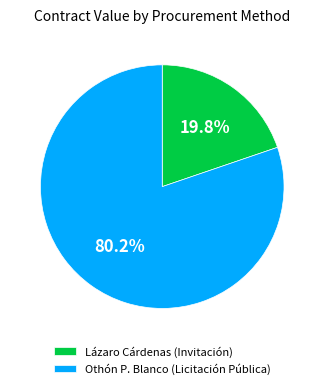

To the nearest percent, what is the combined percentage of Lázaro Cárdenas (Invitación) and Othón P. Blanco (Licitación Pública)?

100%